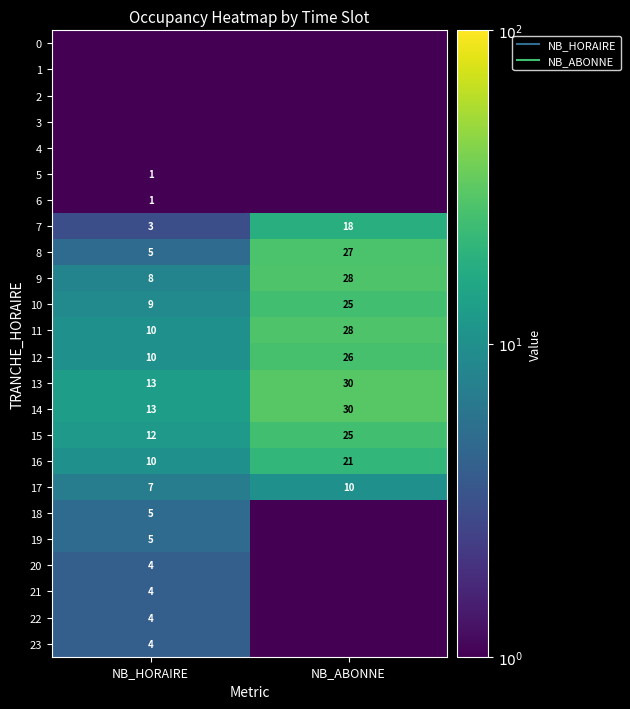

Is the value of 23 at NB_ABONNE greater than the value of 7 at NB_HORAIRE?

No